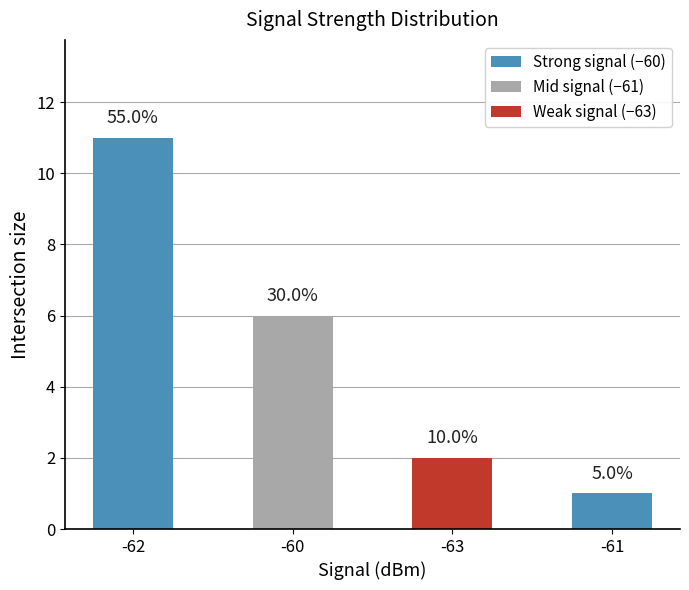

What is the difference between the maximum and second lowest values?

9